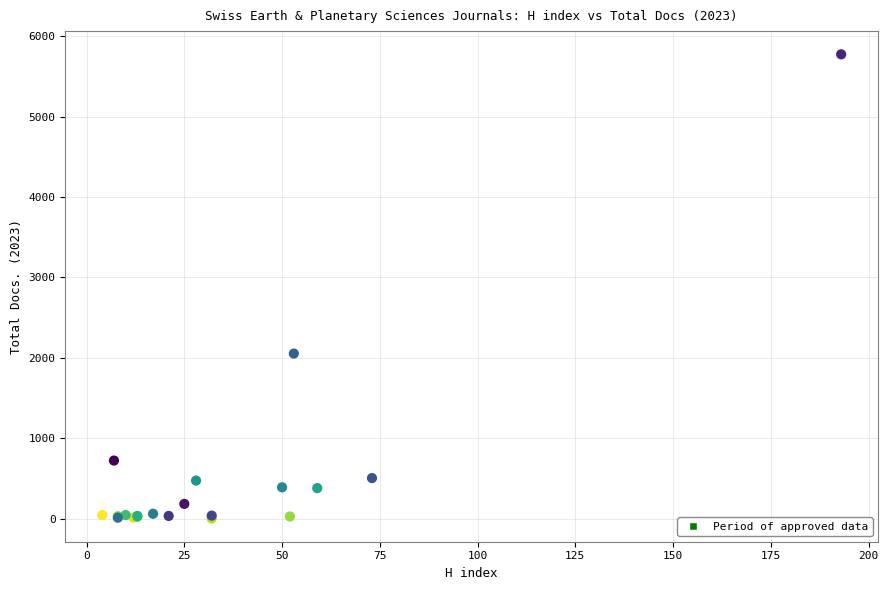

What Y value in the scatter plot is closest to 2887?

2052